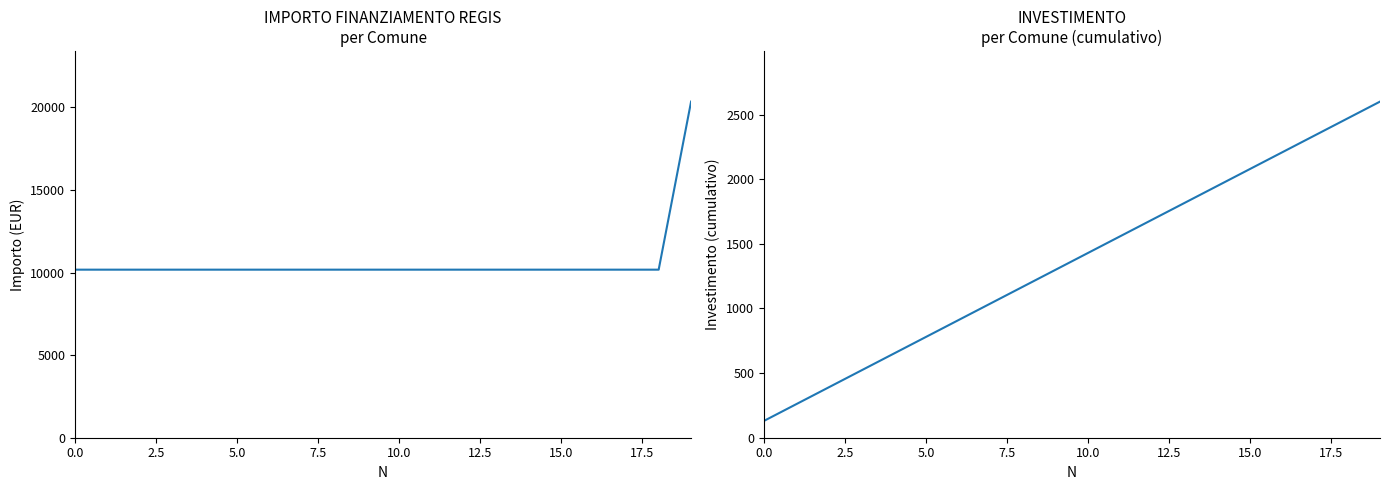

Reading left to right, what are all the values shown in this chart?

IMPORTO FINANZIAMENTO REGIS: 10172	10172	10172	10172	10172	10172	10172	10172	10172	10172	10172	10172	10172	10172	10172	10172	10172	10172	10172	20344
INVESTIMENTO: 130	260	390	520	650	780	910	1040	1170	1300	1430	1560	1690	1820	1950	2080	2210	2340	2470	2600